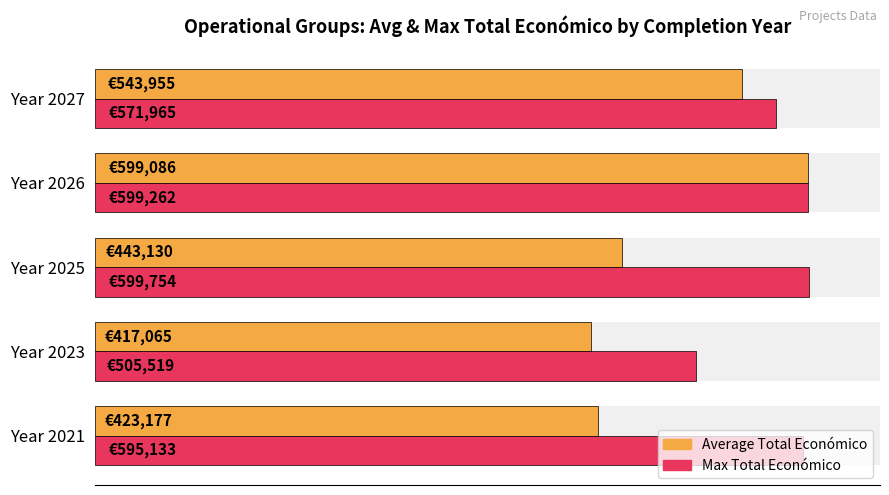

The value of Max Total Económico at Year 2023 is 704939.9. True or false?

False